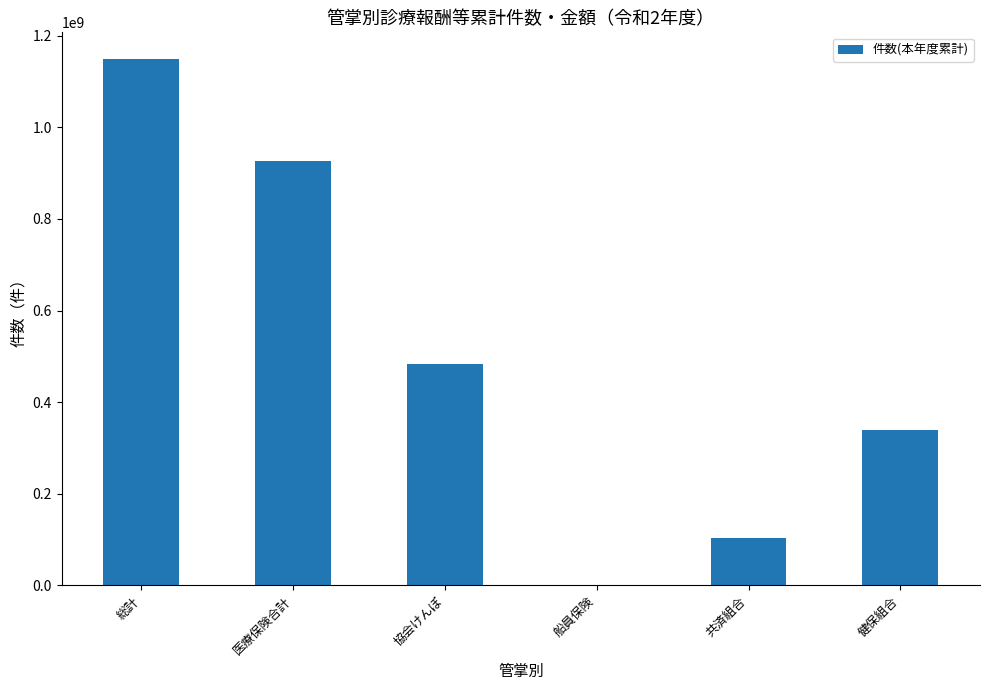

Between 協会けんぽ and 総計, which is larger?

総計